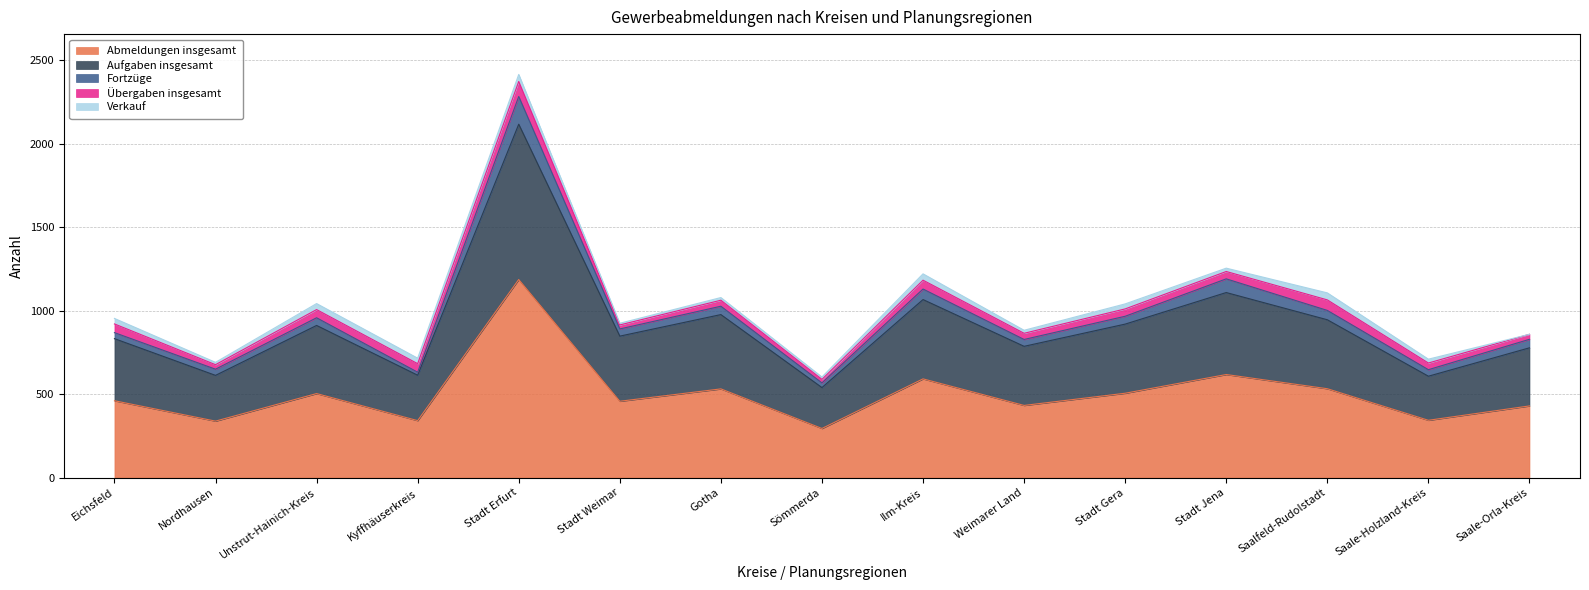

What is the difference between the Verkauf values at Ilm-Kreis and Stadt Gera?

8